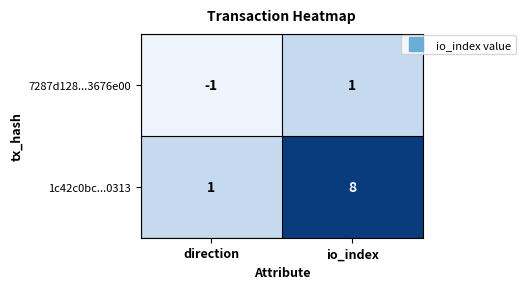

Reading left to right, list all the values displayed in this chart.

7287d128...3676e00: direction=-1	io_index=1
1c42c0bc...0313: direction=1	io_index=8